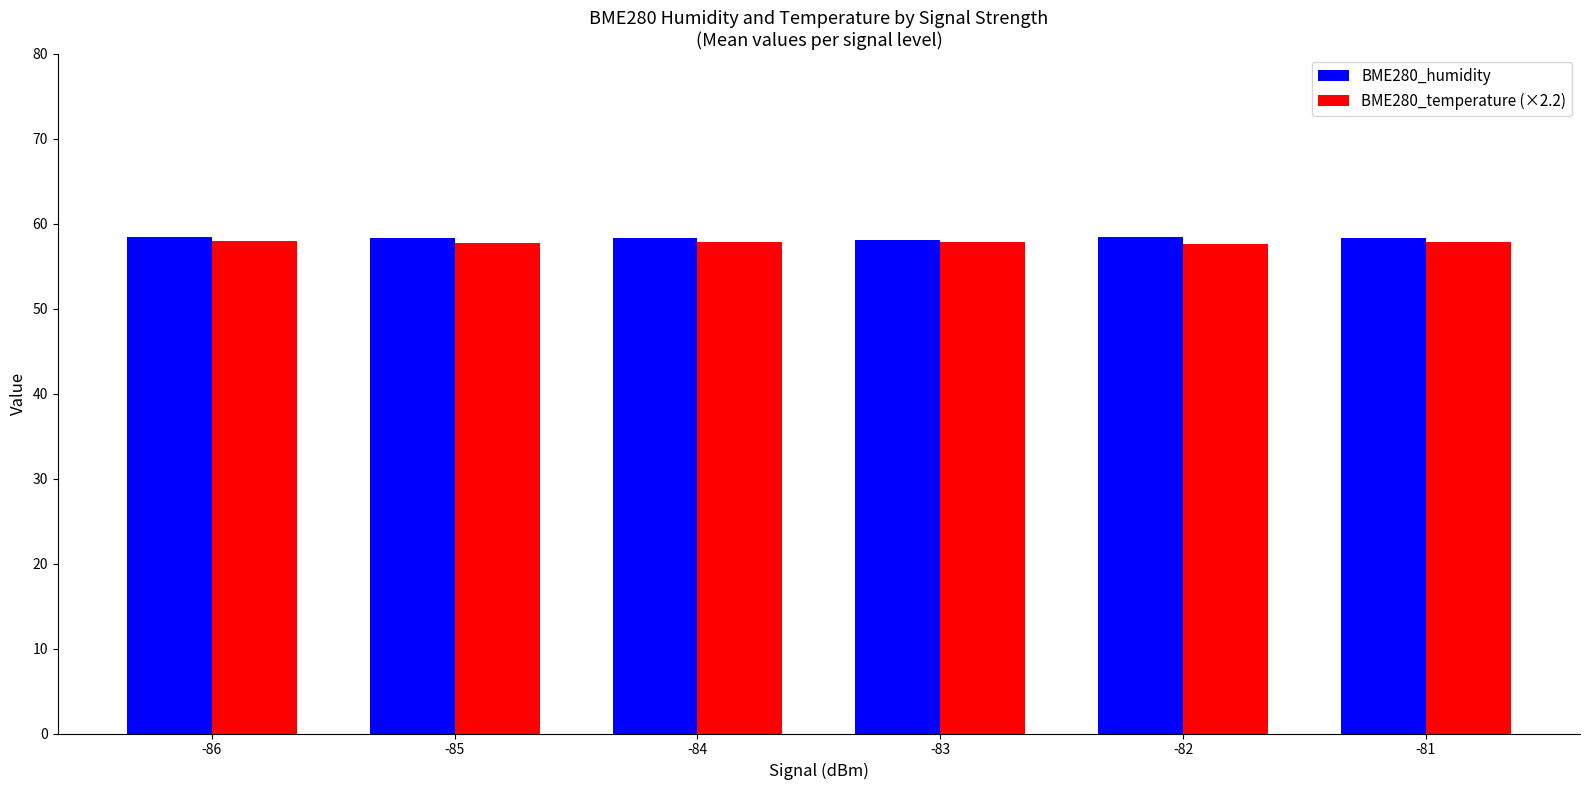

What is the sum of all BME280_temperature (×2.2) values?

346.9